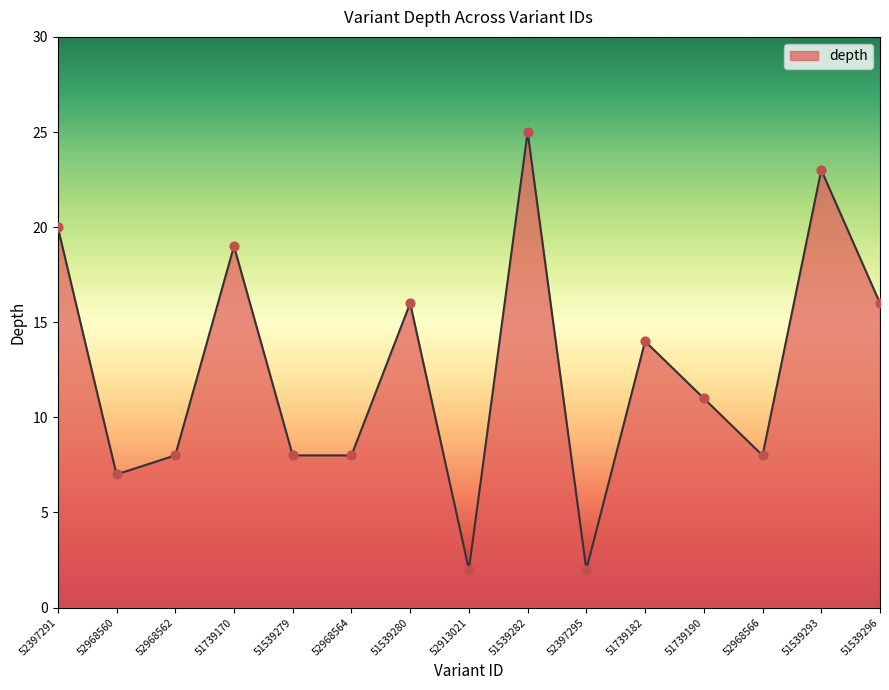

What is the change in value from 52968562 to 52913021?

-6